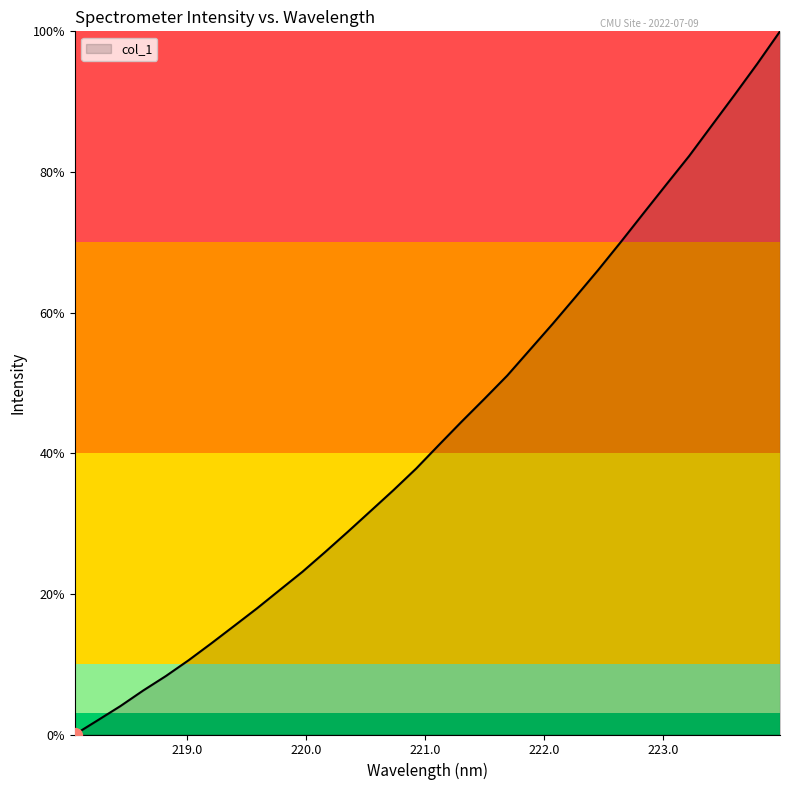

What is the difference between the maximum and minimum values?

100.0